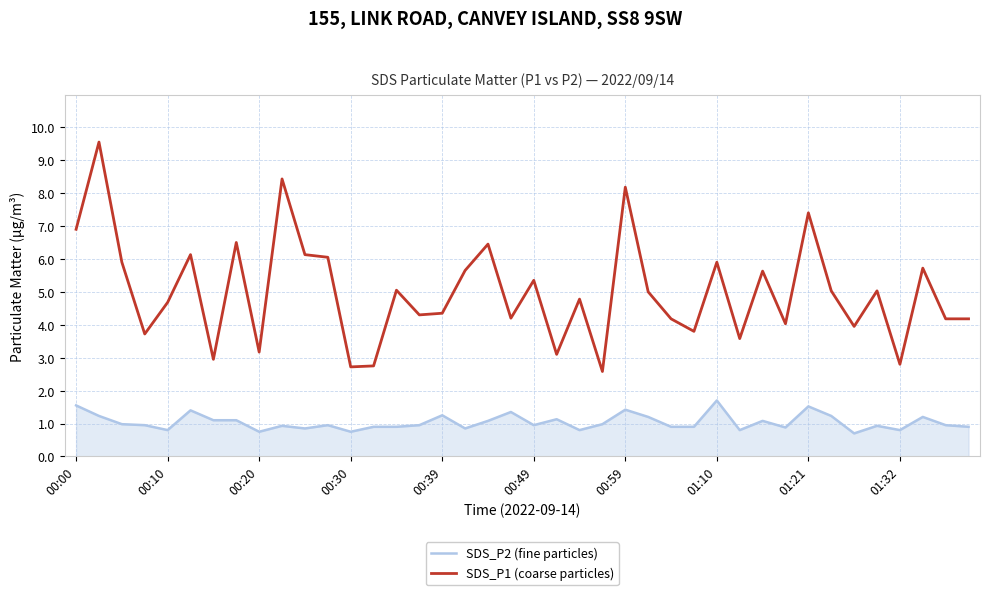

Which series has the largest range (max minus min)?

SDS_P1 (coarse particles)